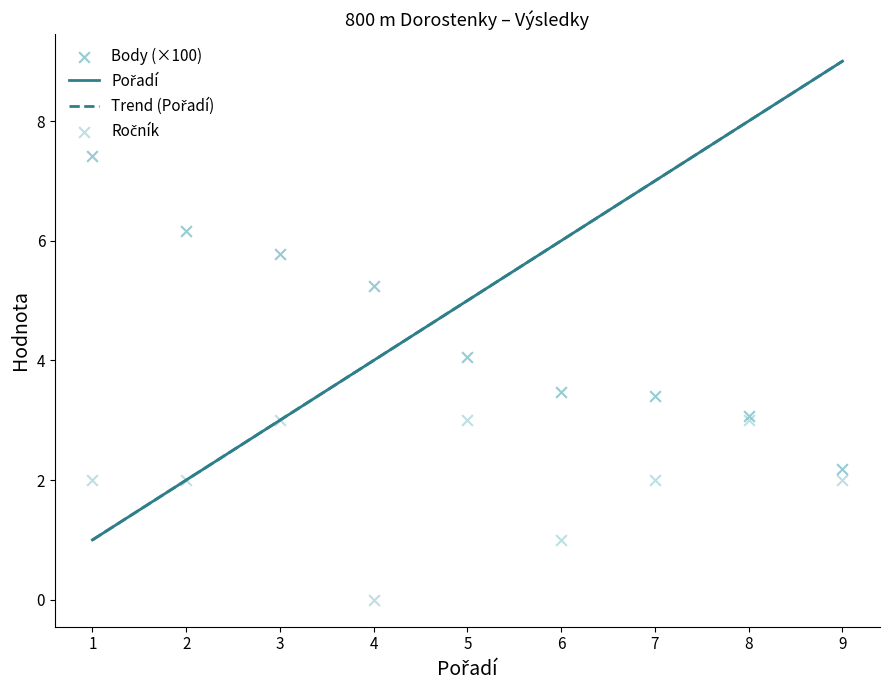

What are all the series names shown in the legend?

Pořadí, Trend (Pořadí), Body (×100), Ročník